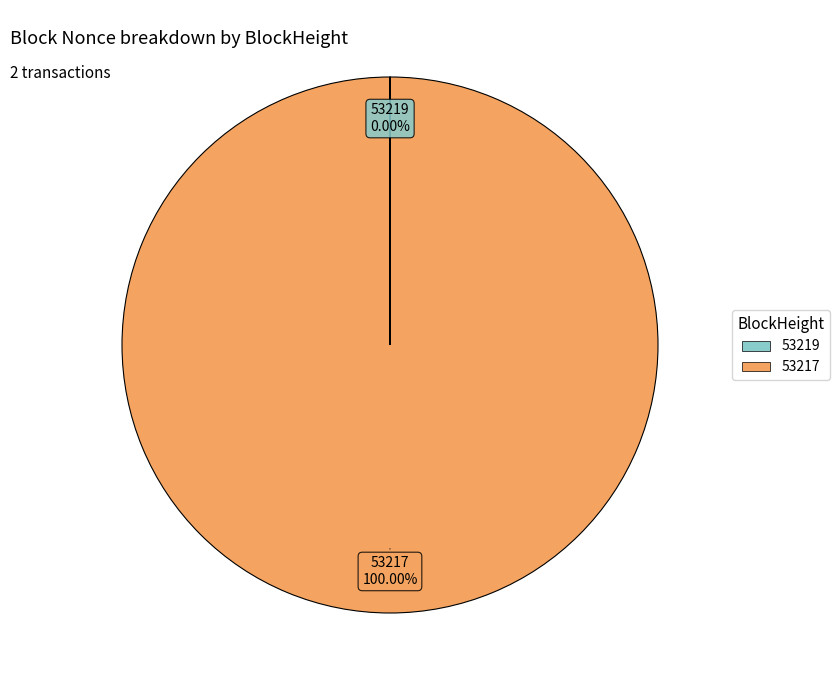

Which slice is the largest?

53217